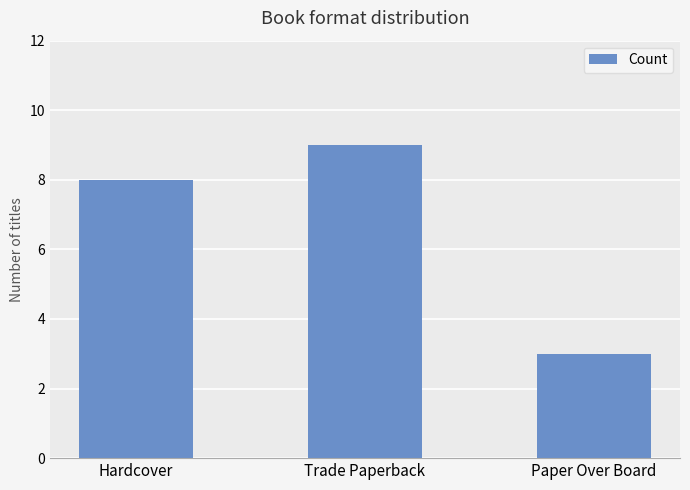

Reading left to right, extract all data points from this chart.

8	9	3